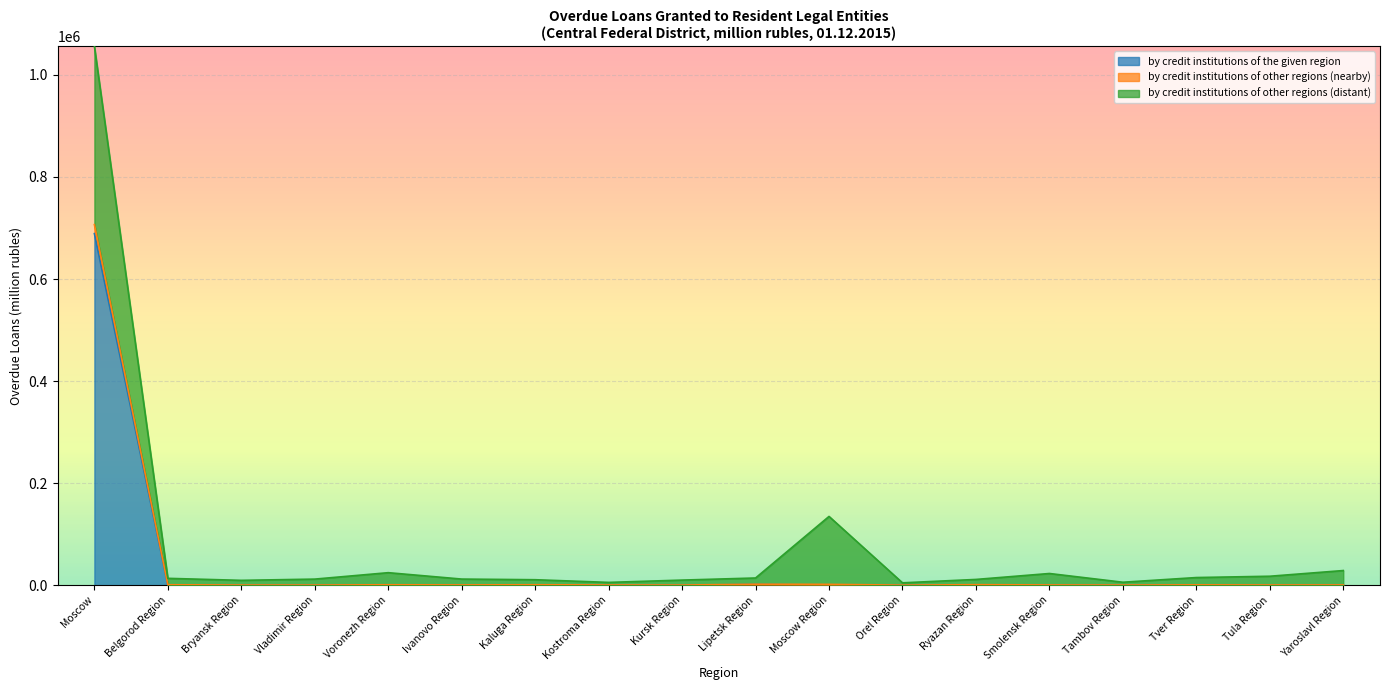

What are all the series names shown in the legend?

by credit institutions of the given region, by credit institutions of other regions (nearby), by credit institutions of other regions (distant)